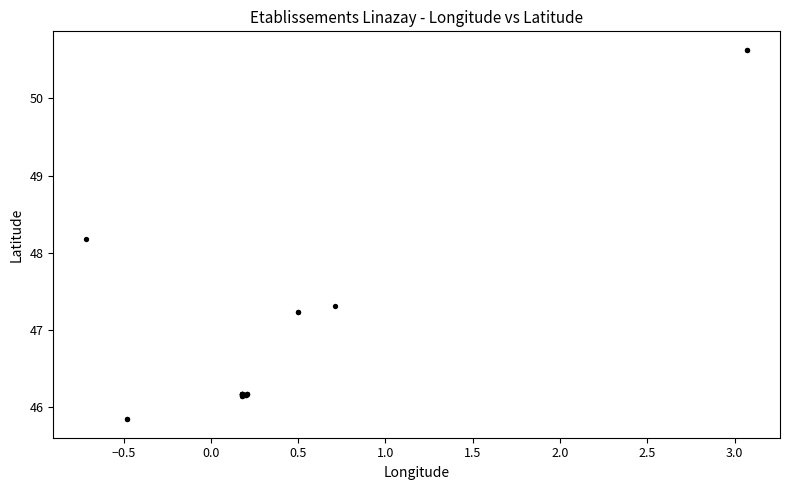

What Y value in the scatter plot is closest to 48?

48.2